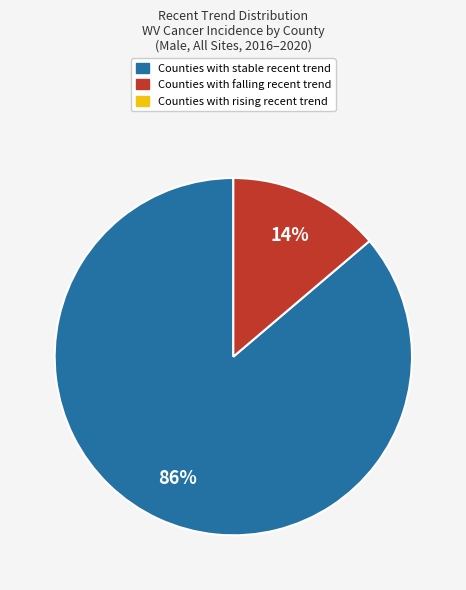

To the nearest percent, what is the average slice percentage?

50%